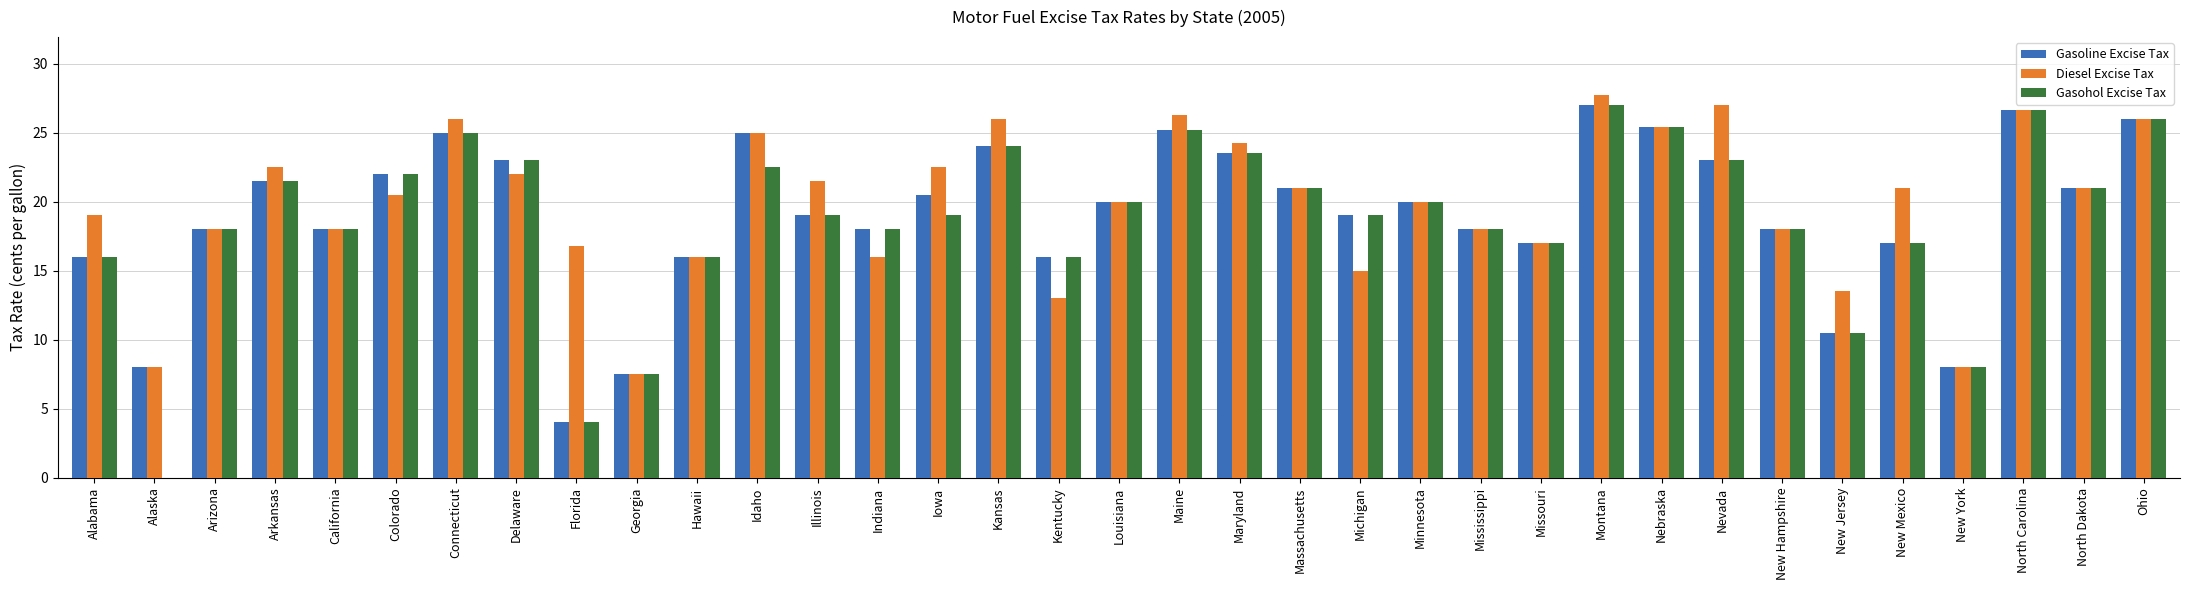

At which category is the sum across all series the highest?

Montana